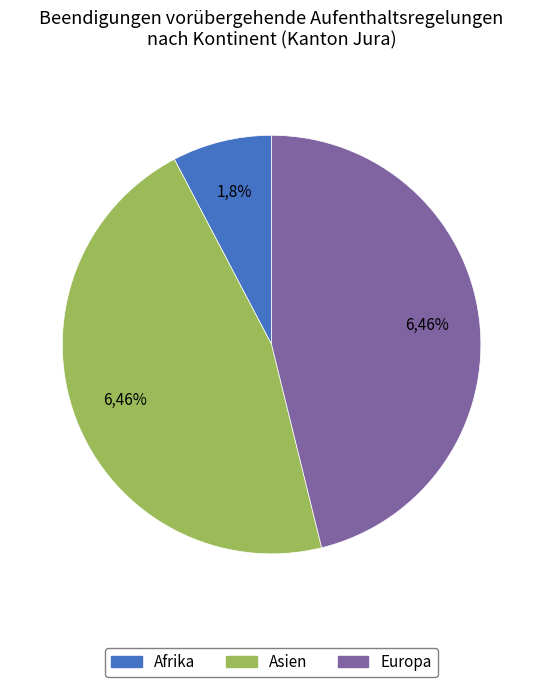

True or false: Asien accounts for 46% of the total.

True